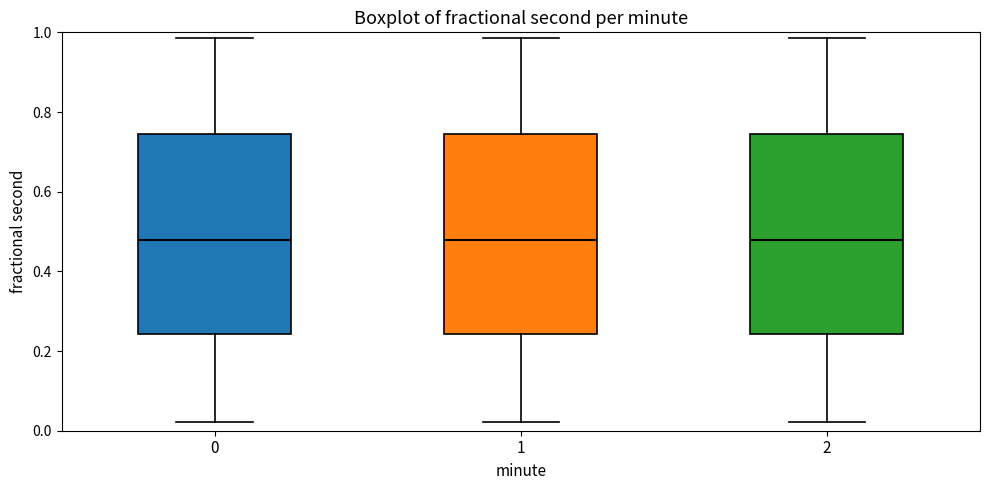

Reading left to right, transcribe this box plot: for each box, give where its median line is, the range the box spans, and where its two whiskers end, as read against the y-axis. The values are not printed on the chart, so give them approximately, as read against the axis.

0: median 0.48, box 0.24 to 0.74, whiskers 0.02 to 0.98
1: median 0.48, box 0.24 to 0.74, whiskers 0.02 to 0.98
2: median 0.48, box 0.24 to 0.74, whiskers 0.02 to 0.98